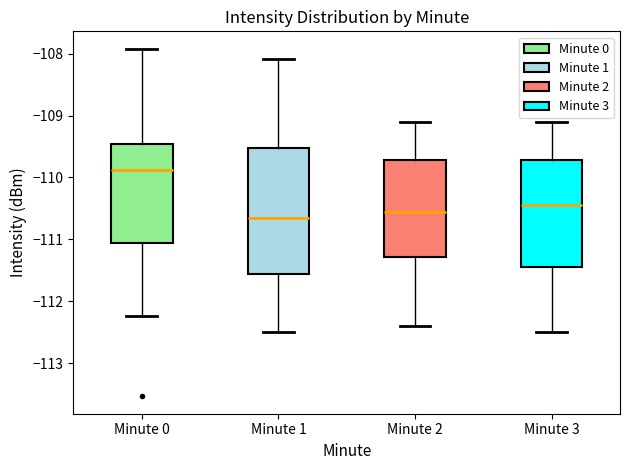

Reading left to right, transcribe this box plot: for each box, give where its median line is, the range the box spans, and where its two whiskers end, as read against the y-axis. The values are not printed on the chart, so give them approximately, as read against the axis.

Minute 0: median -109.9, box -111.1 to -109.5, whiskers -112.2 to -107.9
Minute 1: median -110.6, box -111.6 to -109.5, whiskers -112.5 to -108.1
Minute 2: median -110.5, box -111.3 to -109.7, whiskers -112.4 to -109.1
Minute 3: median -110.4, box -111.4 to -109.7, whiskers -112.5 to -109.1